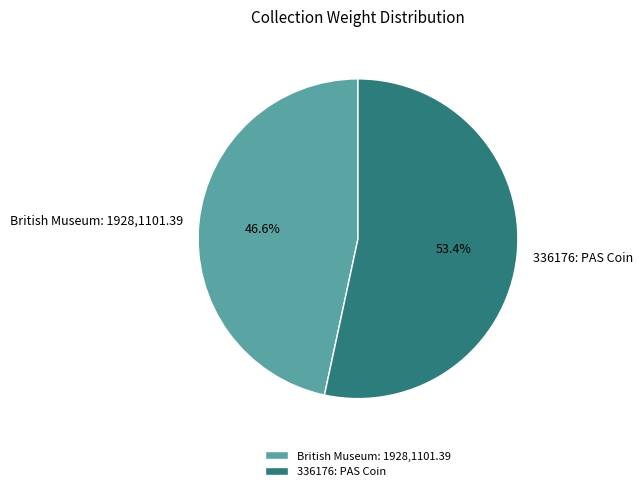

Count the number of slices in the pie.

2